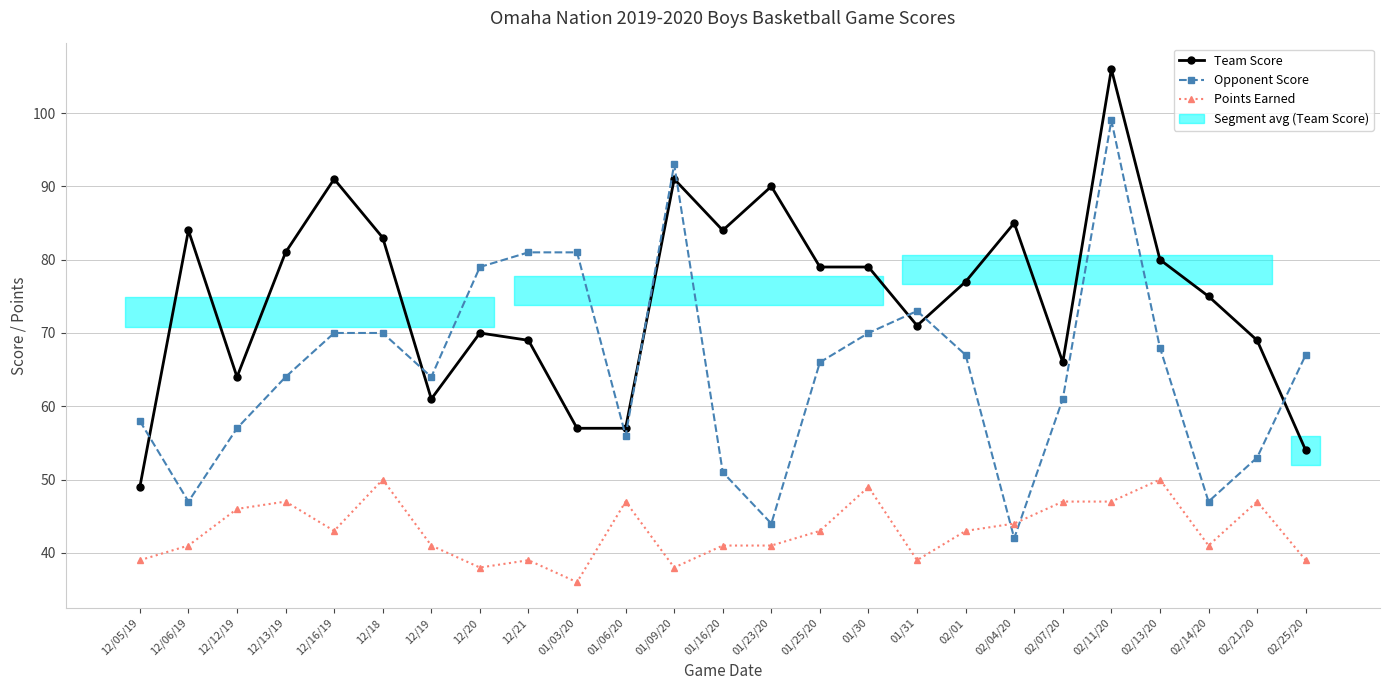

Where do Team Score and Opponent Score first cross each other?

12/05/19 and 12/06/19